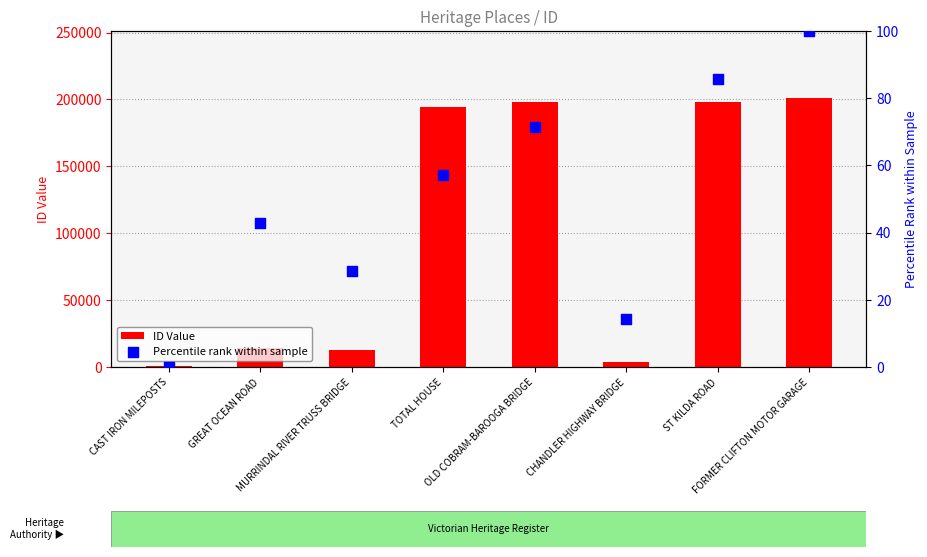

At how many categories does at least one series exceed 119924?

4